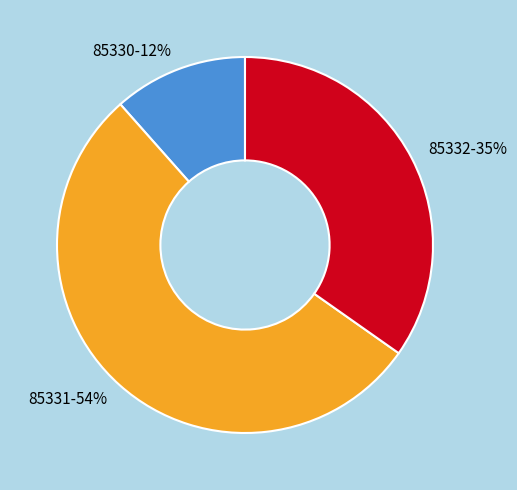

Combined, do 85330 and 85331 account for over 50%?

Yes